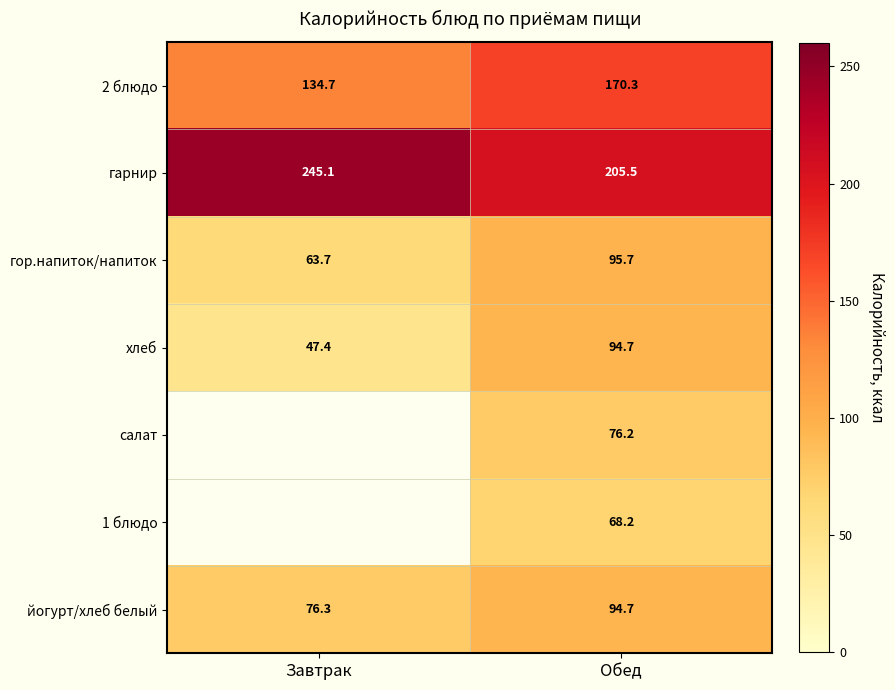

Is the value of салат at Обед greater than the value of 1 блюдо at Обед?

Yes